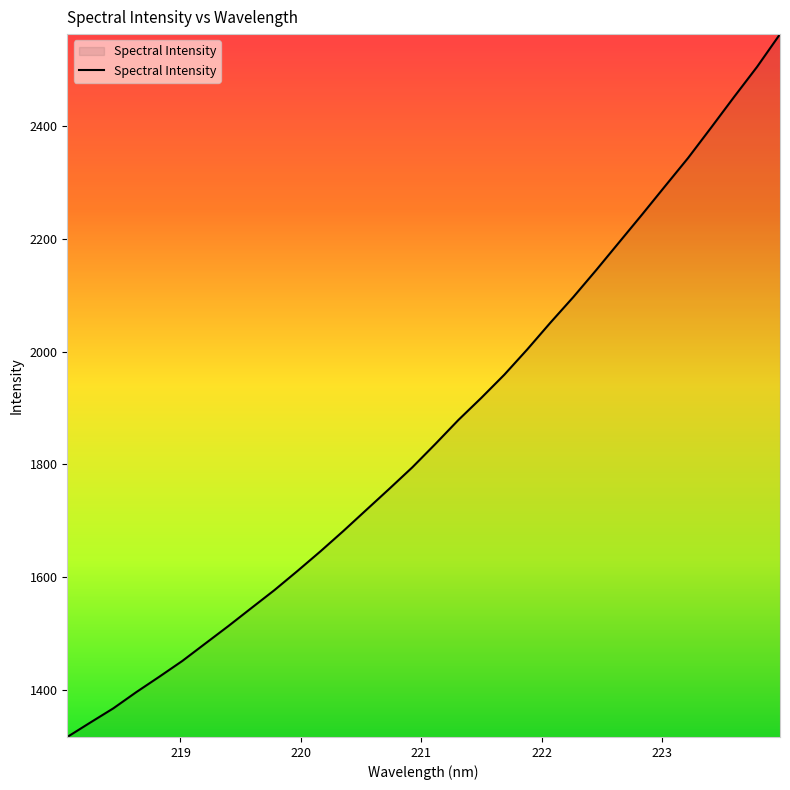

Reading right to left, transcribe all the data shown in this chart.

2563.5	2505.4	2452.1	2397.7	2343.9	2294.0	2243.7	2194.4	2145.0	2096.9	2051.4	2004.2	1959.2	1918.2	1878.8	1836.3	1795.0	1756.9	1719.5	1682.0	1645.7	1610.9	1576.9	1545.2	1513.2	1482.3	1451.4	1423.4	1396.1	1367.2	1342.0	1316.4